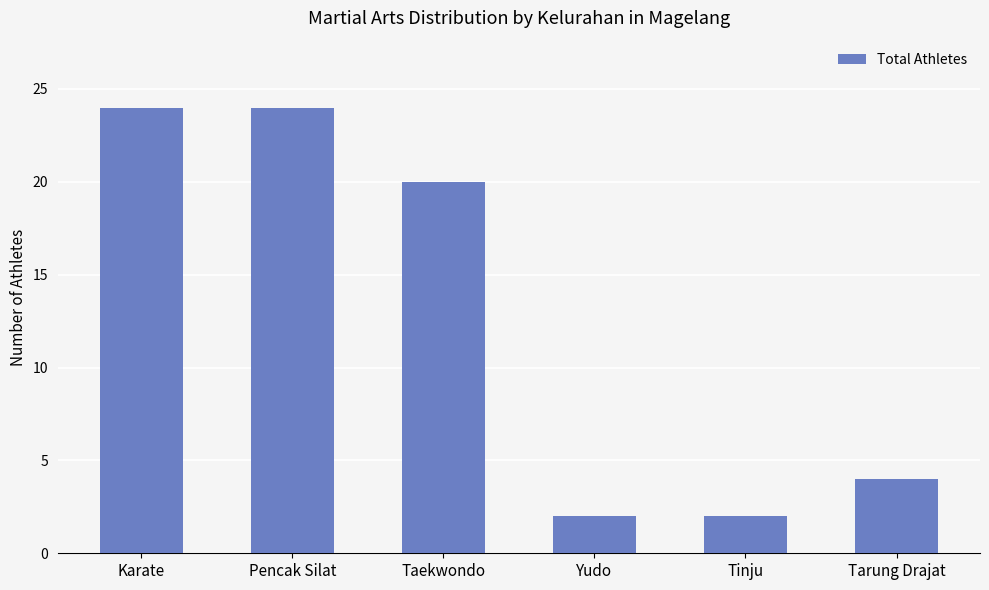

What is the smallest value displayed?

2